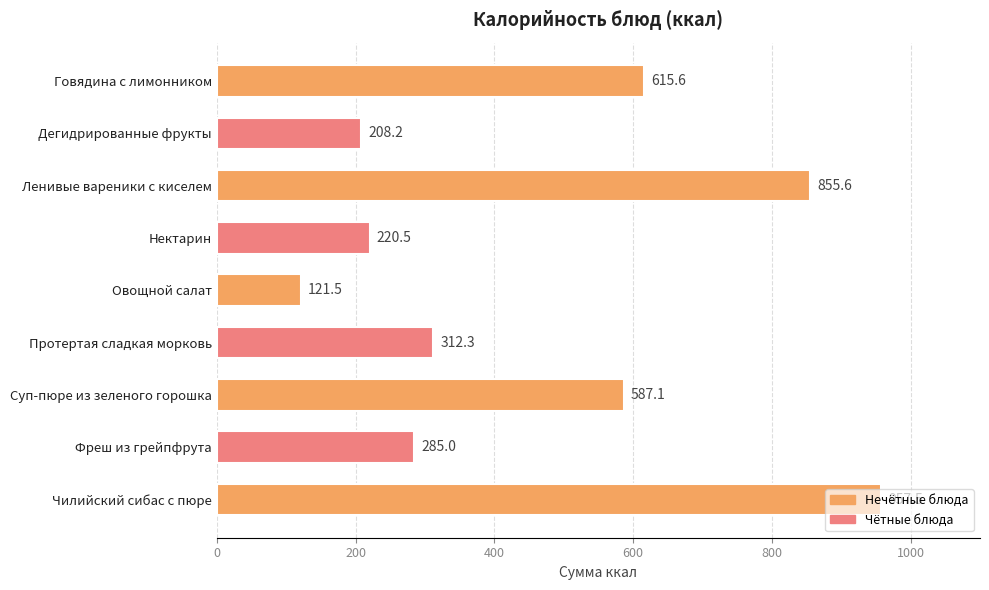

The chart shows a value of 324.0 at Дегидрированные фрукты. True or false?

False